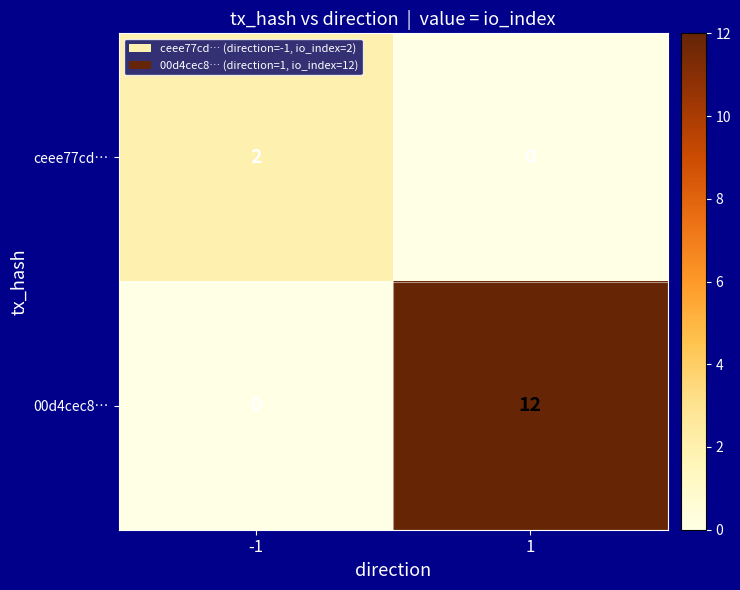

What is the difference between the highest and lowest values at 1?

12